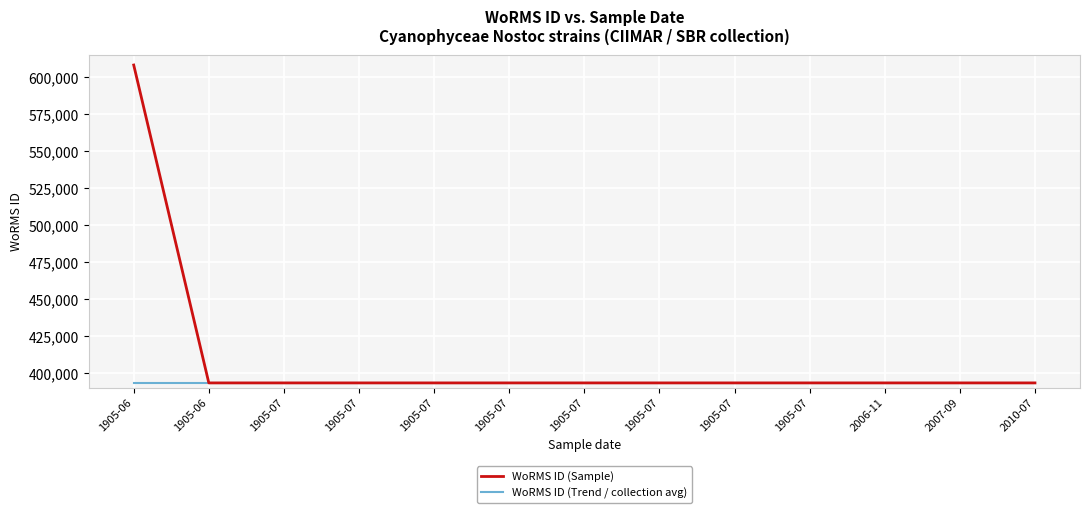

The value of WoRMS ID (Trend / collection avg) at 1905-07 is 393172. True or false?

True